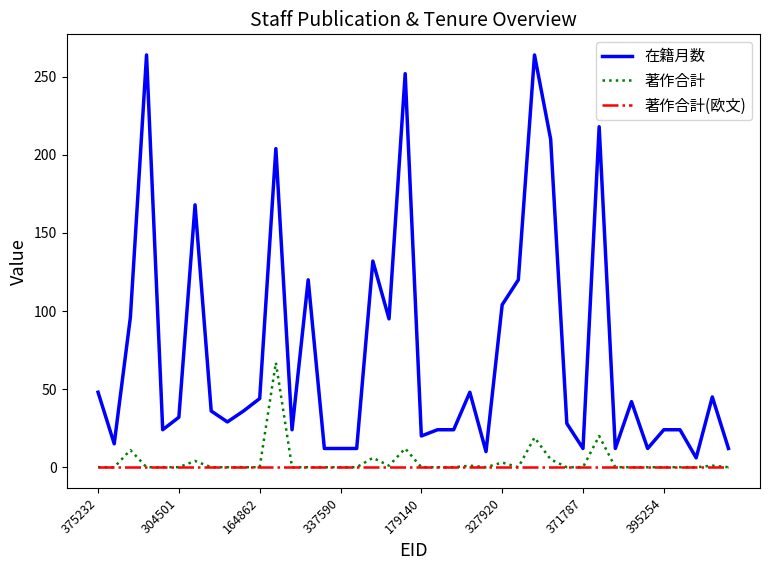

True or false: 著作合計(欧文) and 在籍月数 cross at least once.

False